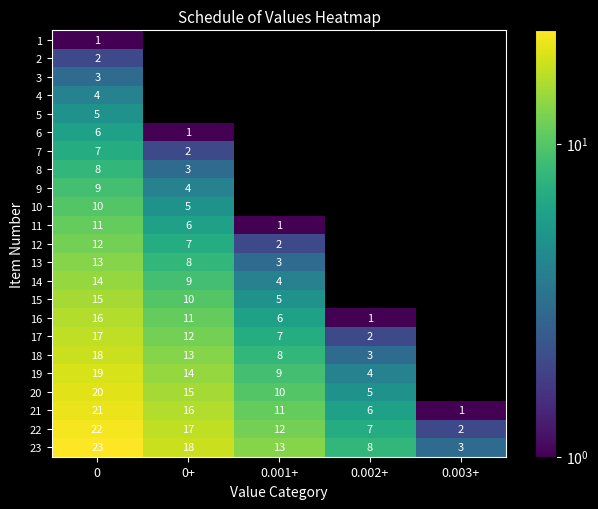

Is it true that 11 equals 11 at 0?

True